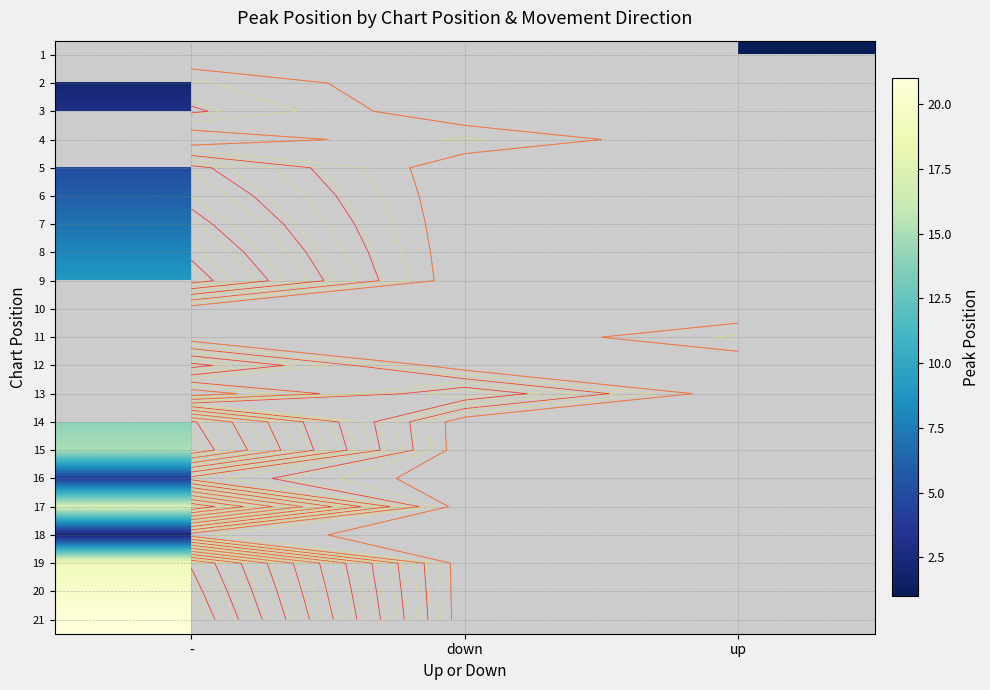

Is the value of 11 at - greater than the value of 8 at up?

No